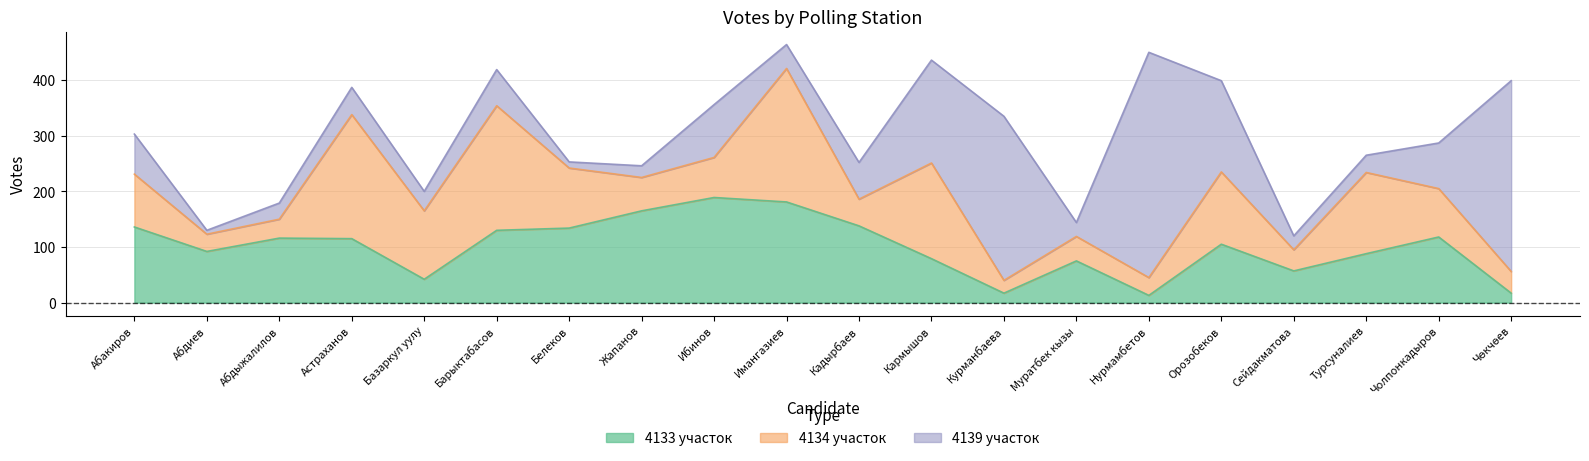

What is the label of the 18th point from the left?

Турсуналиев